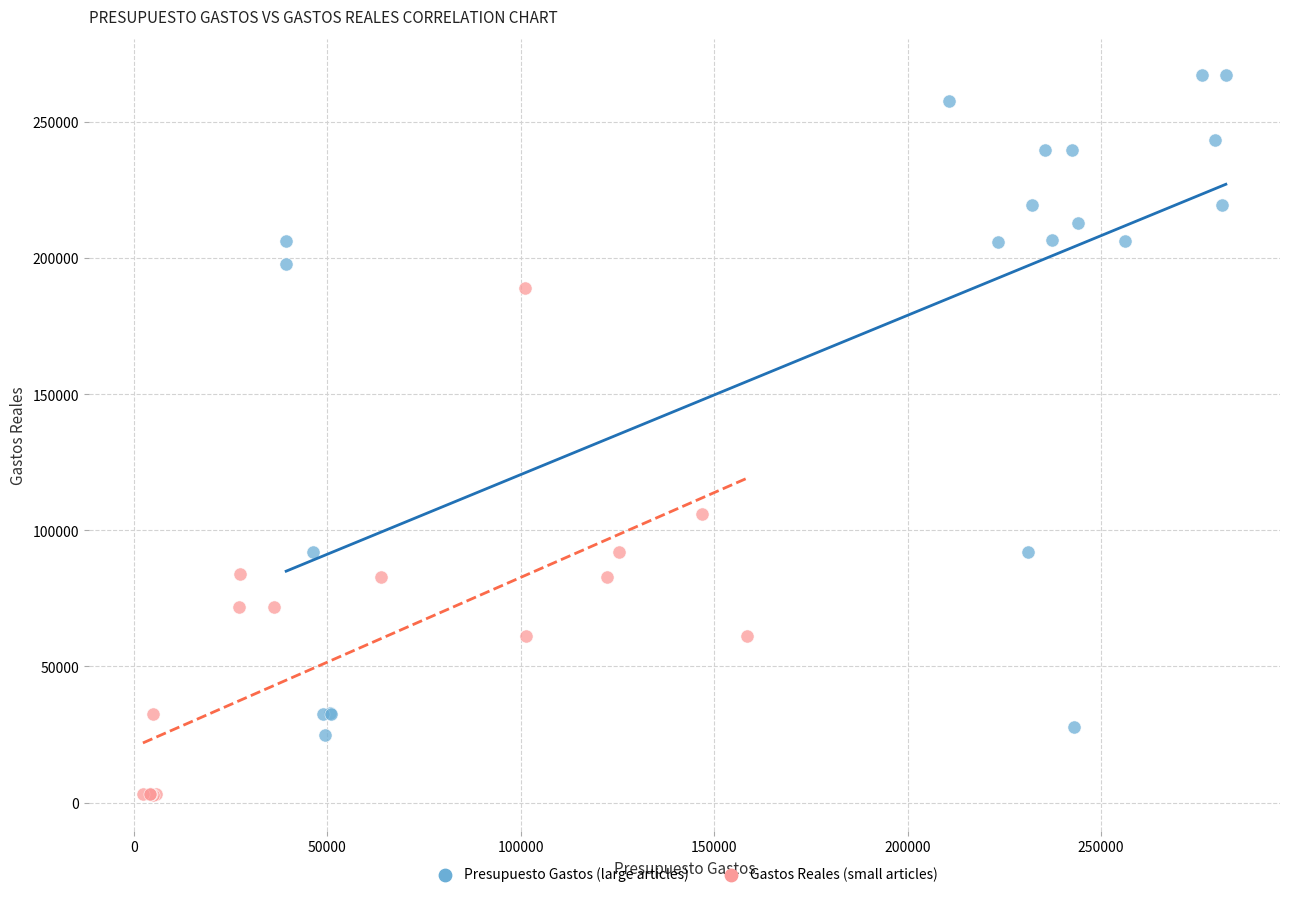

What are all the series names shown in the legend?

Presupuesto Gastos (large articles), Gastos Reales (small articles)